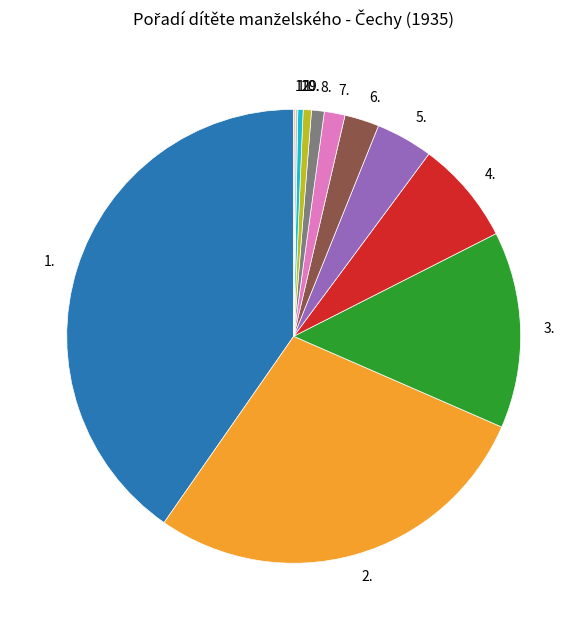

Approximately how many times larger is the value at 2. compared to 5.?

6.9